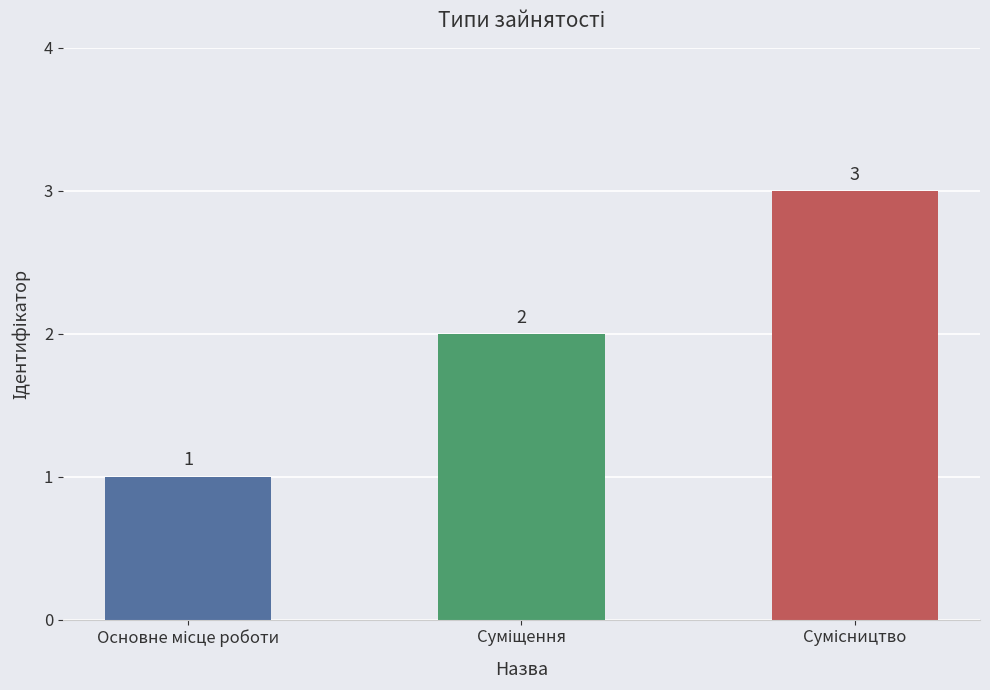

Count the values in the range 1 to 3.

3